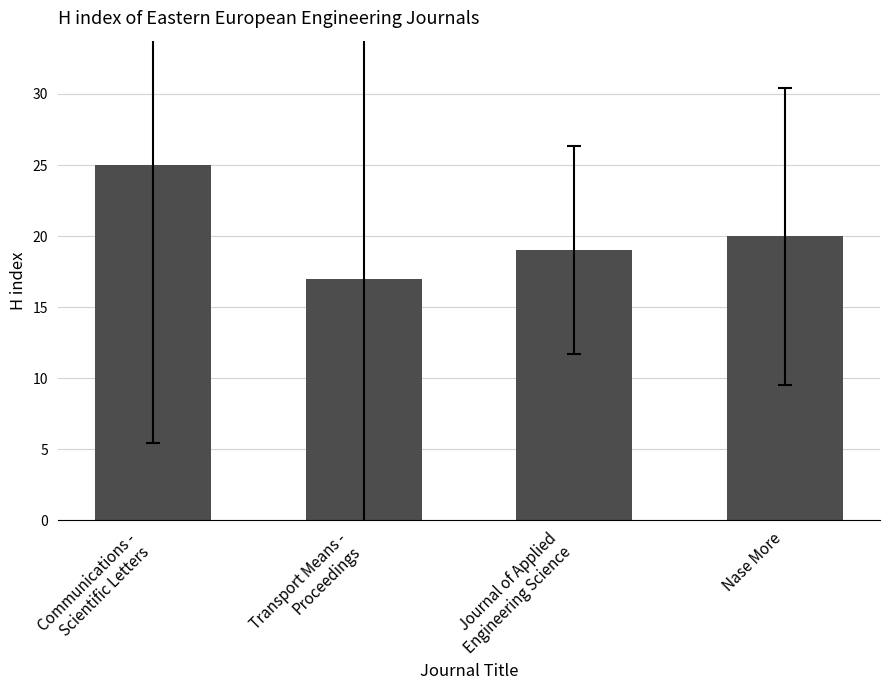

Which category has the highest value across all series?

Communications -
Scientific Letters